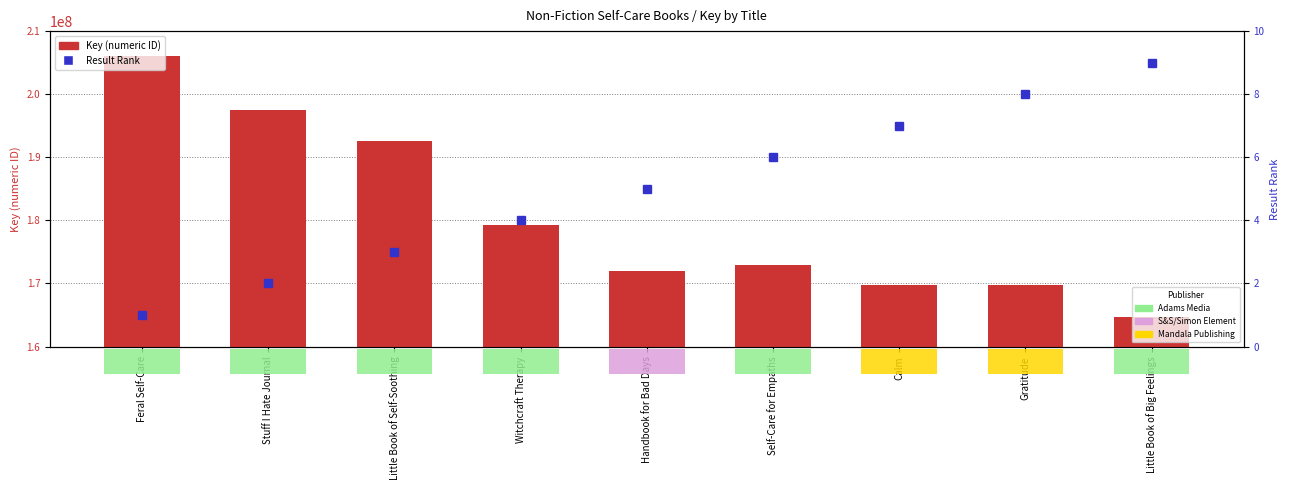

Count the Result Rank values in the range 3 to 7.

5